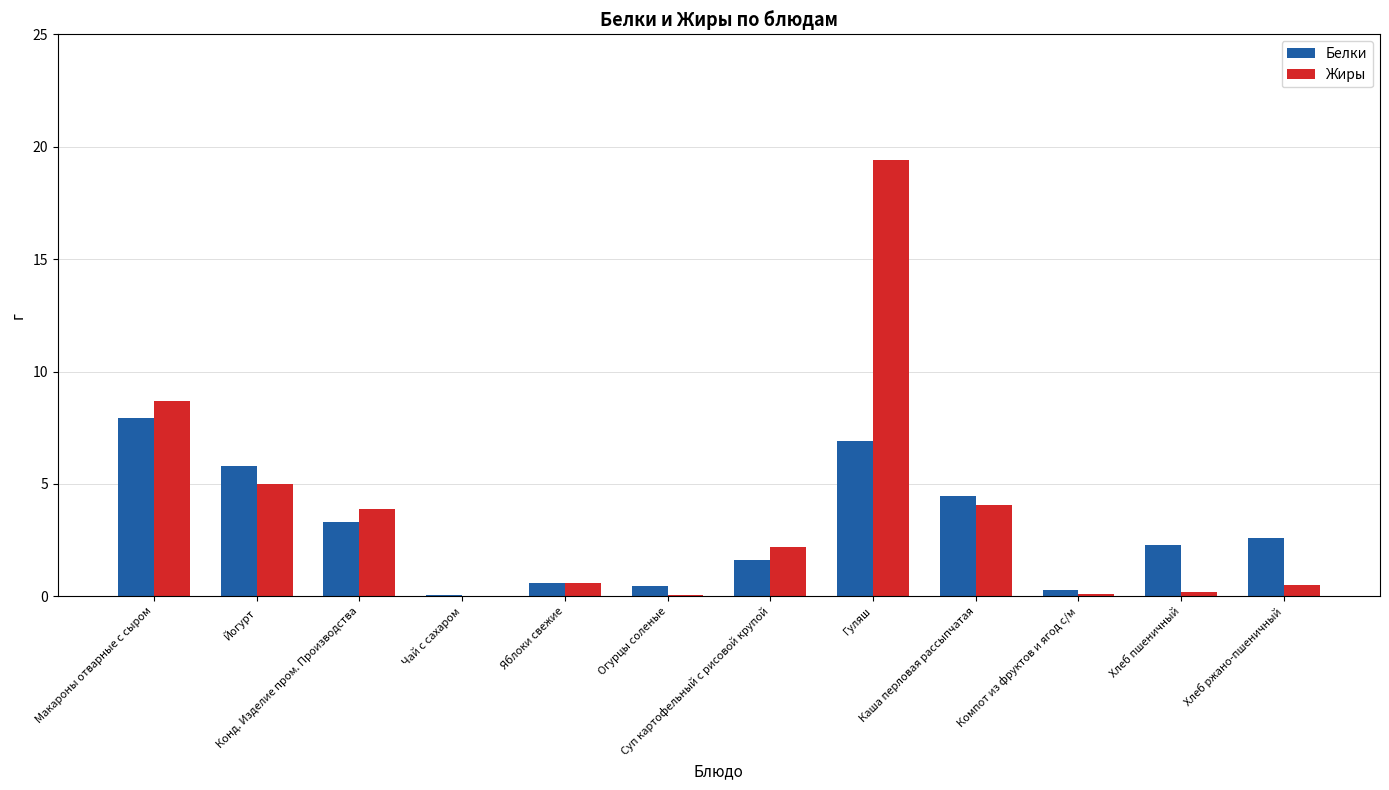

What is the sum of the Белки values at Макароны отварные с сыром and Гуляш?

14.9